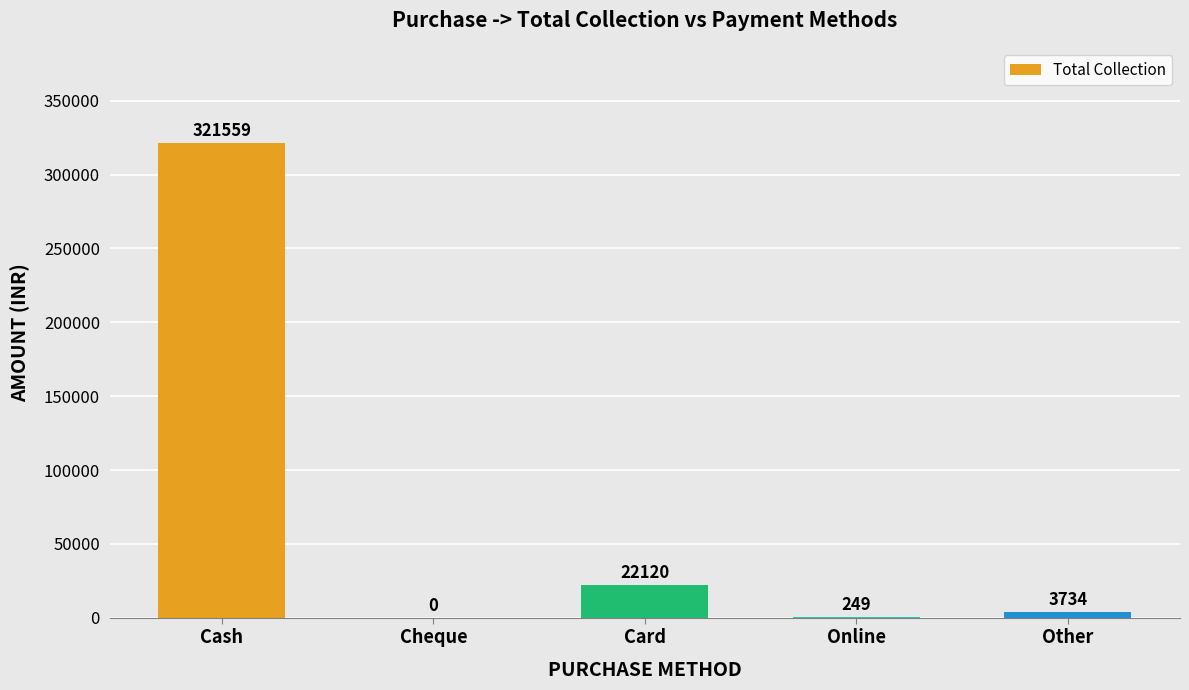

The chart shows a value of 249 at Online. True or false?

True